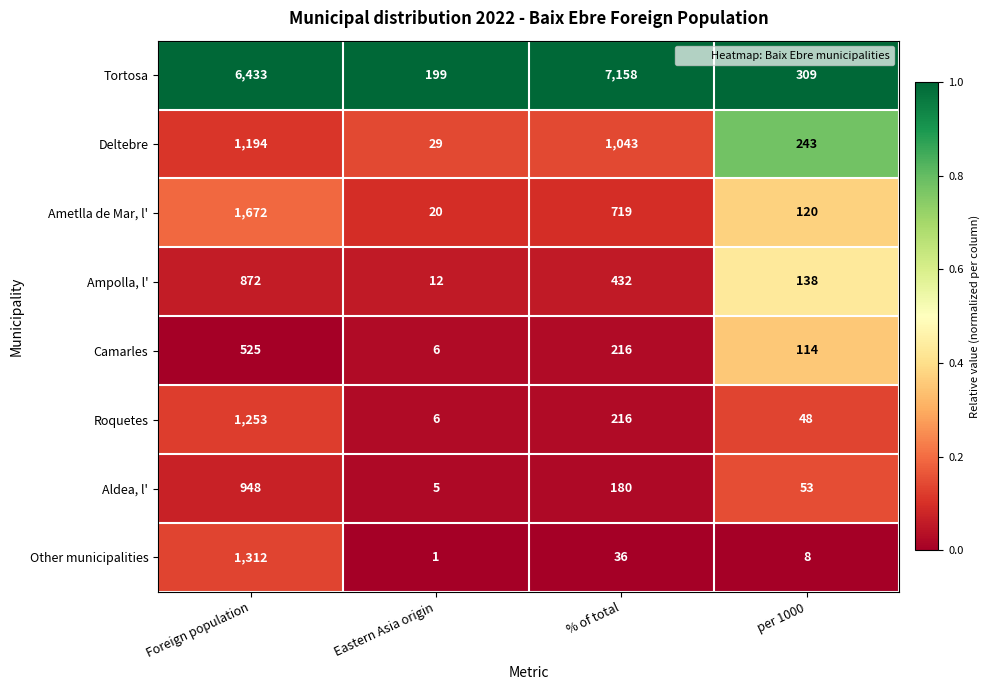

Rank the categories by Roquetes value from lowest to highest.

Eastern Asia origin, per 1000, % of total, Foreign population